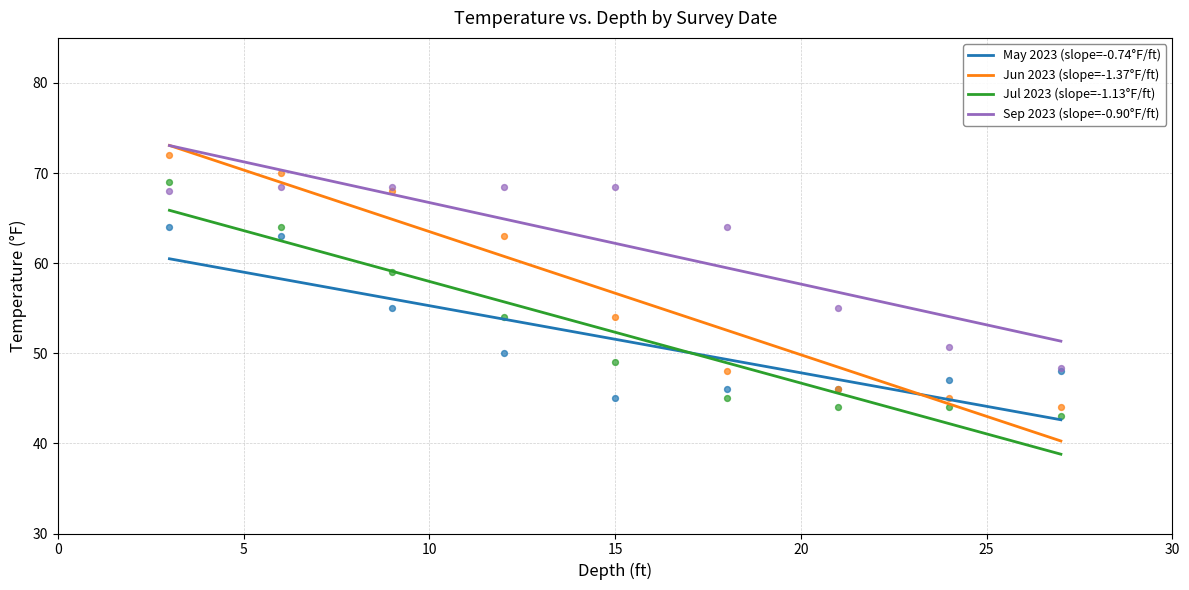

Which series has the largest Y range (max minus min)?

Jun 2023